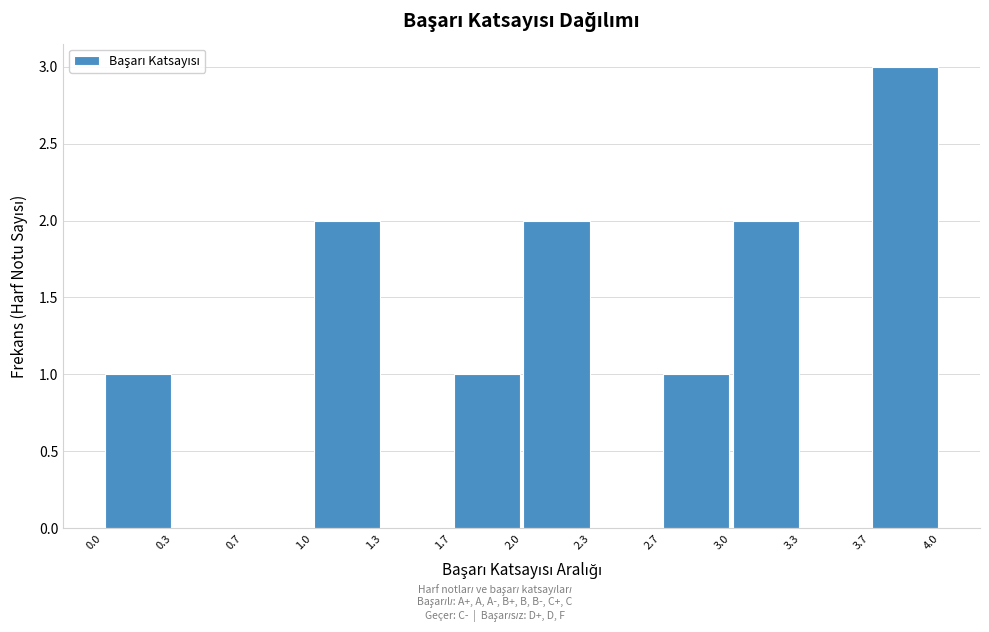

How tall is the bar that spans 1.0 to 1.3 on the x-axis? The values are not printed on the chart, so give them approximately, as read against the axis.

2